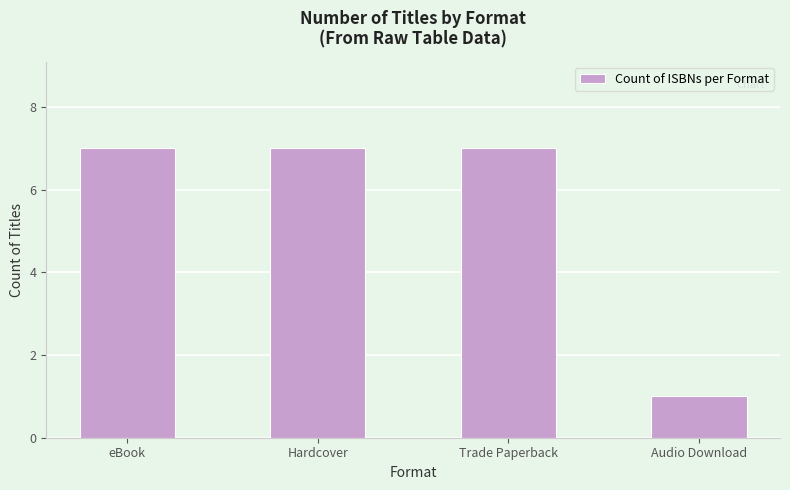

The value at Trade Paperback is 5. True or false?

False